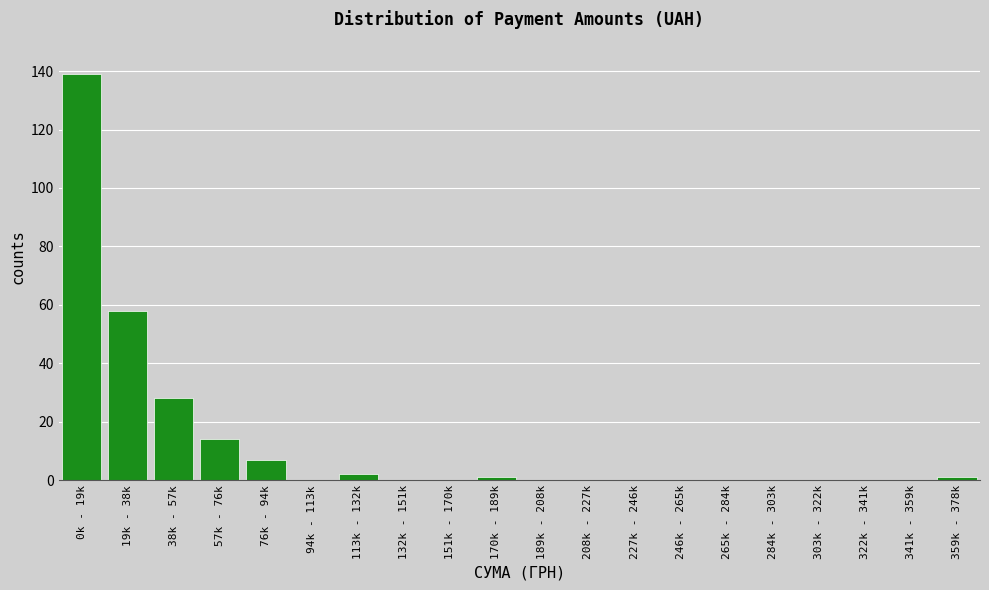

Reading left to right, transcribe all the data shown in this chart.

0k - 19k=139	19k - 38k=58	38k - 57k=28	57k - 76k=14	76k - 94k=7	94k - 113k=0	113k - 132k=2	132k - 151k=0	151k - 170k=0	170k - 189k=1	189k - 208k=0	208k - 227k=0	227k - 246k=0	246k - 265k=0	265k - 284k=0	284k - 303k=0	303k - 322k=0	322k - 341k=0	341k - 359k=0	359k - 378k=1